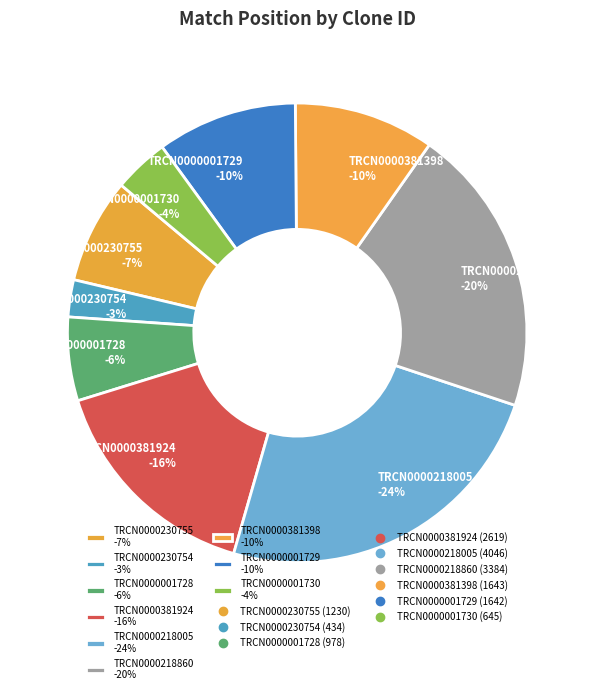

Is it true that TRCN0000001728 is 6% of the pie?

True